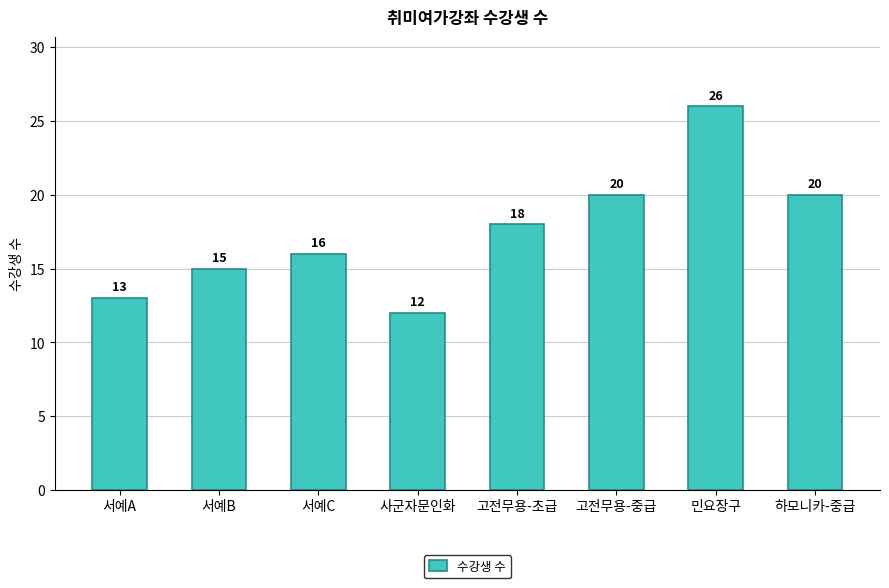

What is the value of the 5th bar from the left?

18